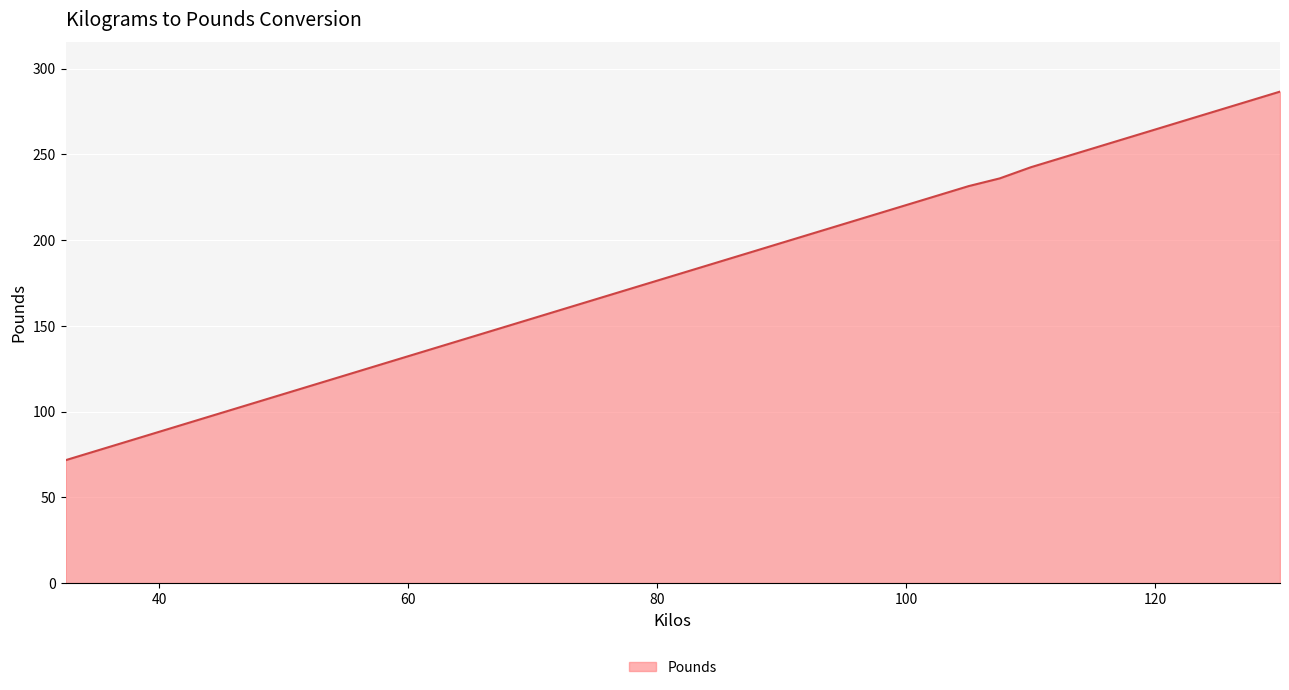

What is the smallest value displayed?

71.7